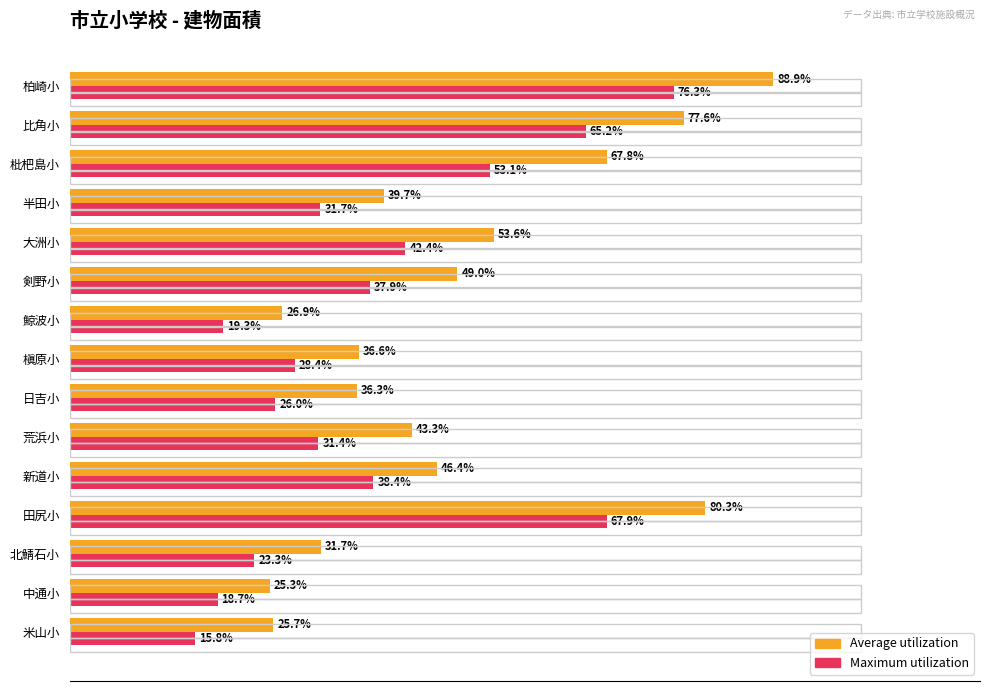

Rank the series at 荒浜小 from lowest to highest value.

Maximum utilization, Average utilization